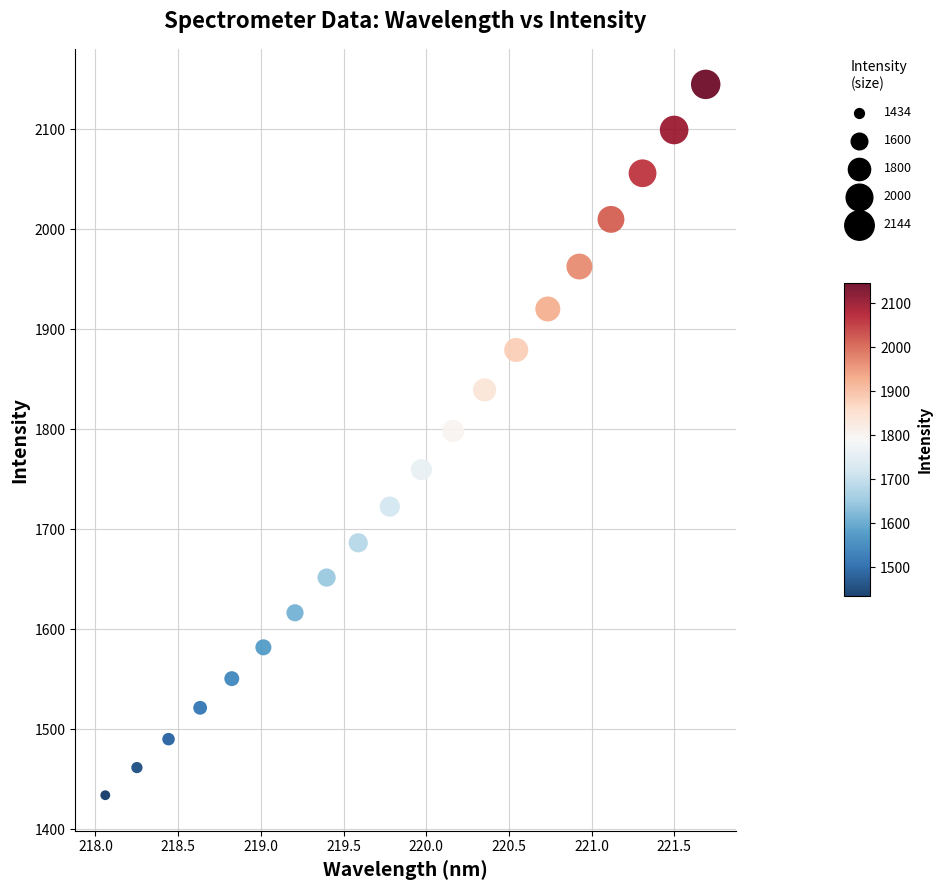

What is the range of Y values (max minus min)?

710.6